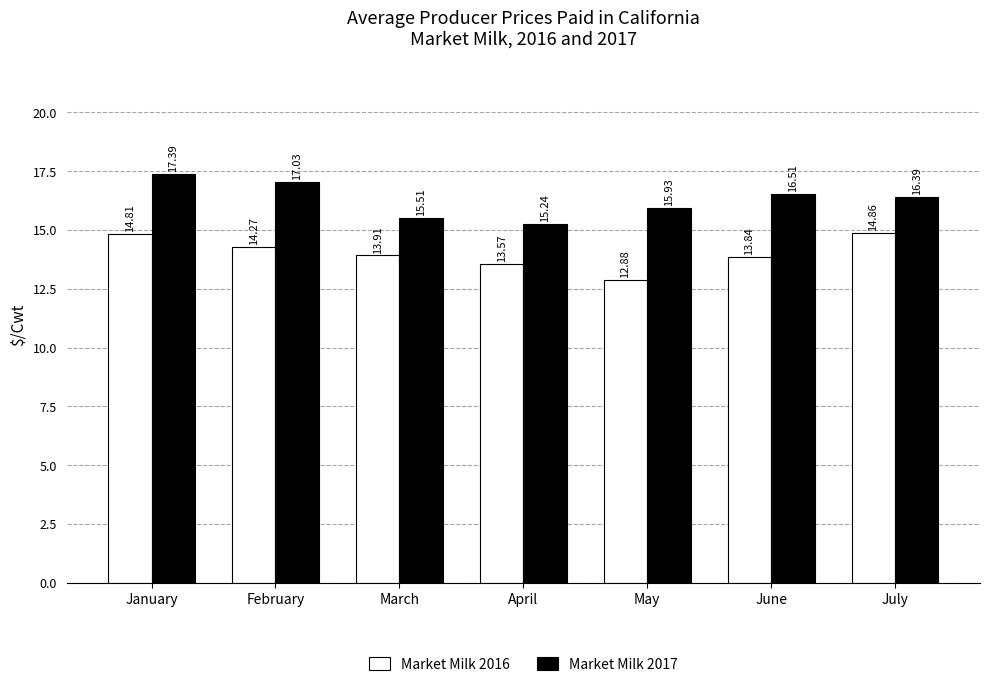

What is the sum of the Market Milk 2017 values at April and June?

31.8